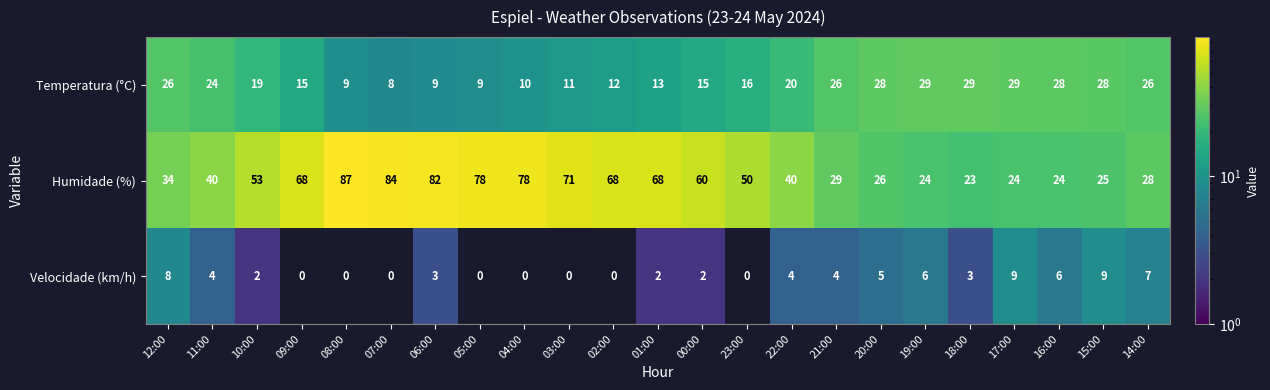

List the series in order of their peak value, lowest first.

Velocidade (km/h), Temperatura (°C), Humidade (%)